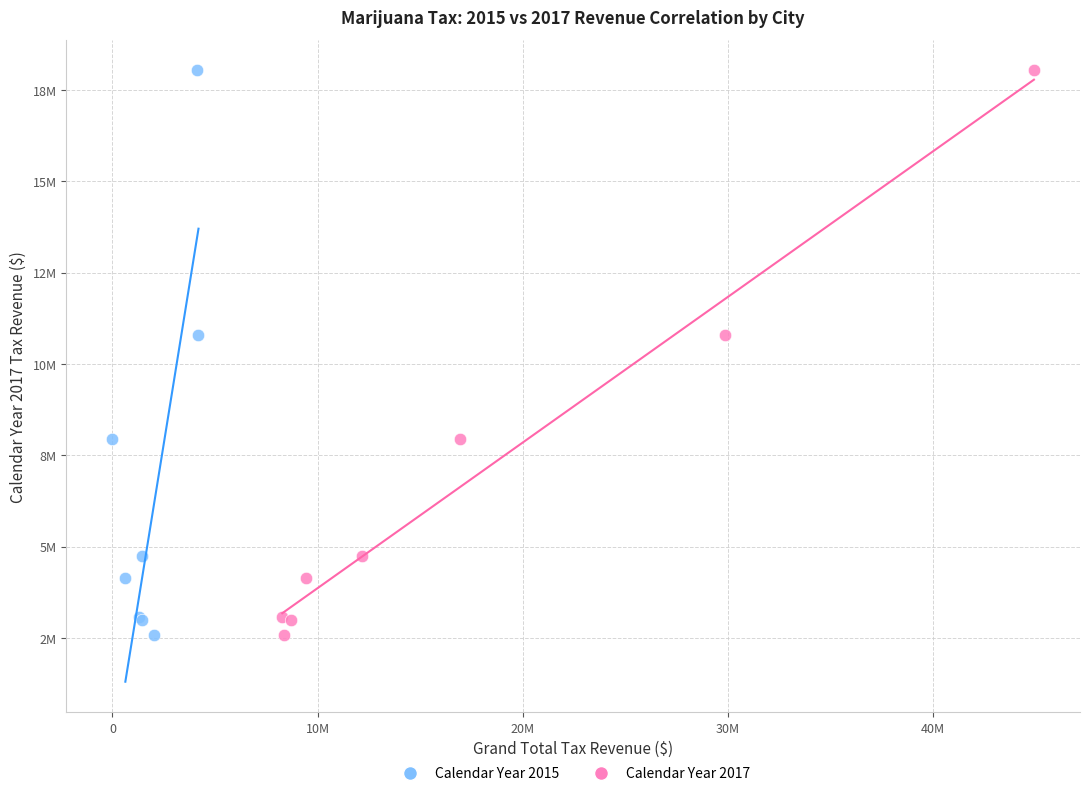

What are all the series names shown in the legend?

Calendar Year 2015, Calendar Year 2017